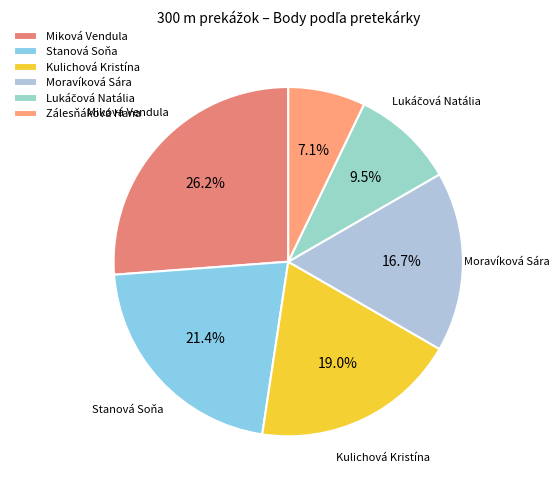

How many slices are in this pie chart?

6